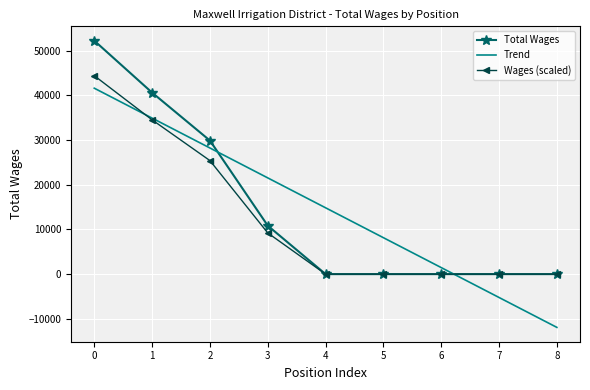

What is the highest value of the Total Wages series?

52270.0